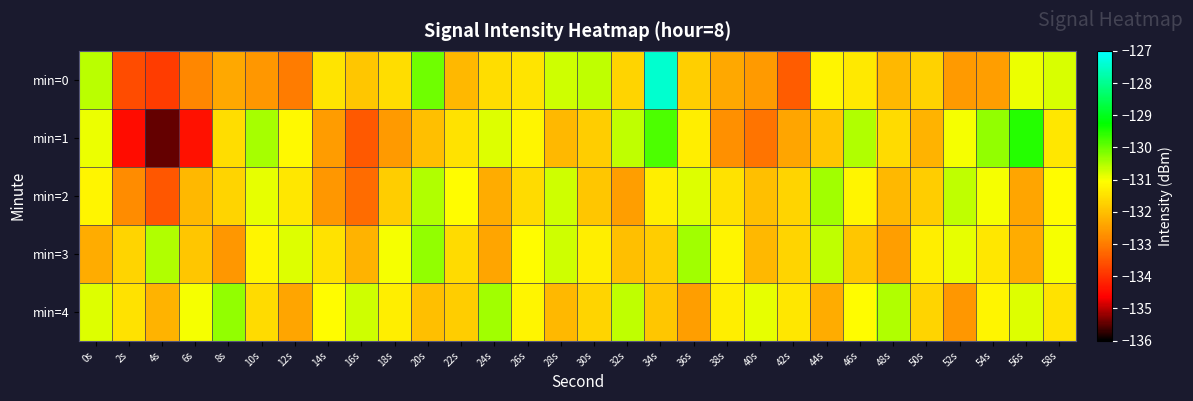

Which series changed the most between 4s and 14s?

min=1